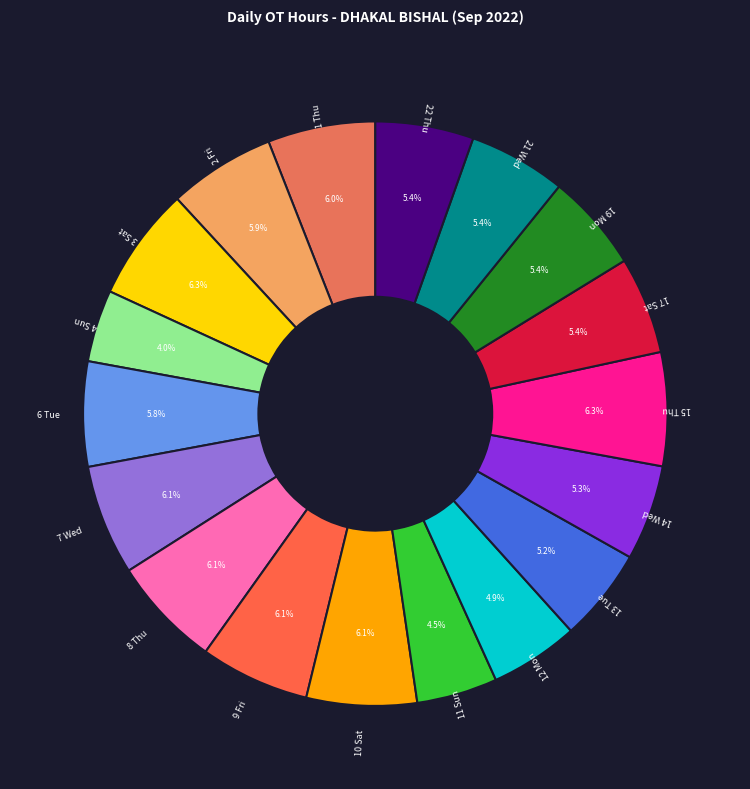

Is there any slice that represents more than half of the pie?

No